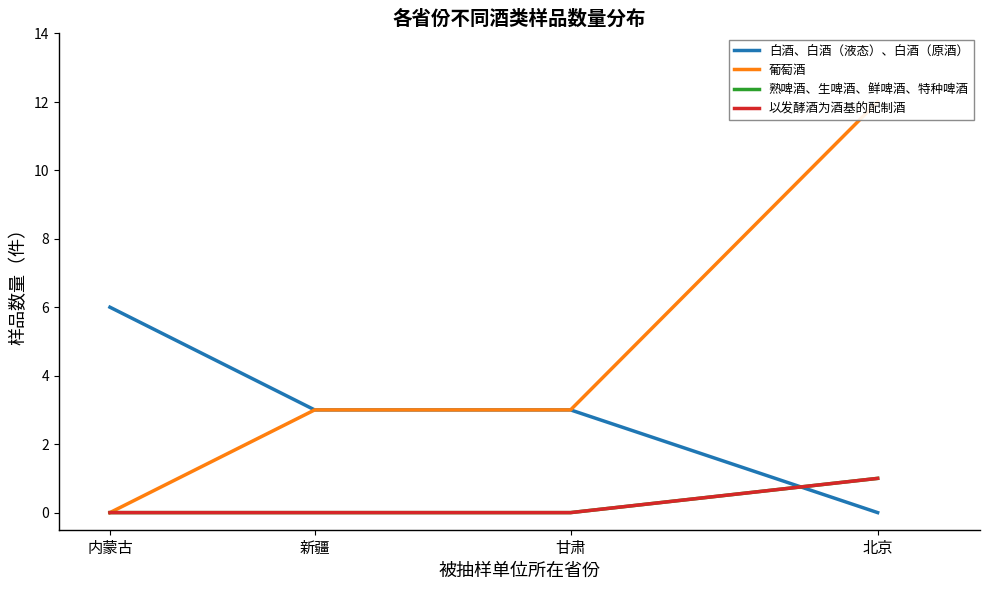

What is the sum of the 熟啤酒、生啤酒、鲜啤酒、特种啤酒 values at 北京 and 新疆?

1